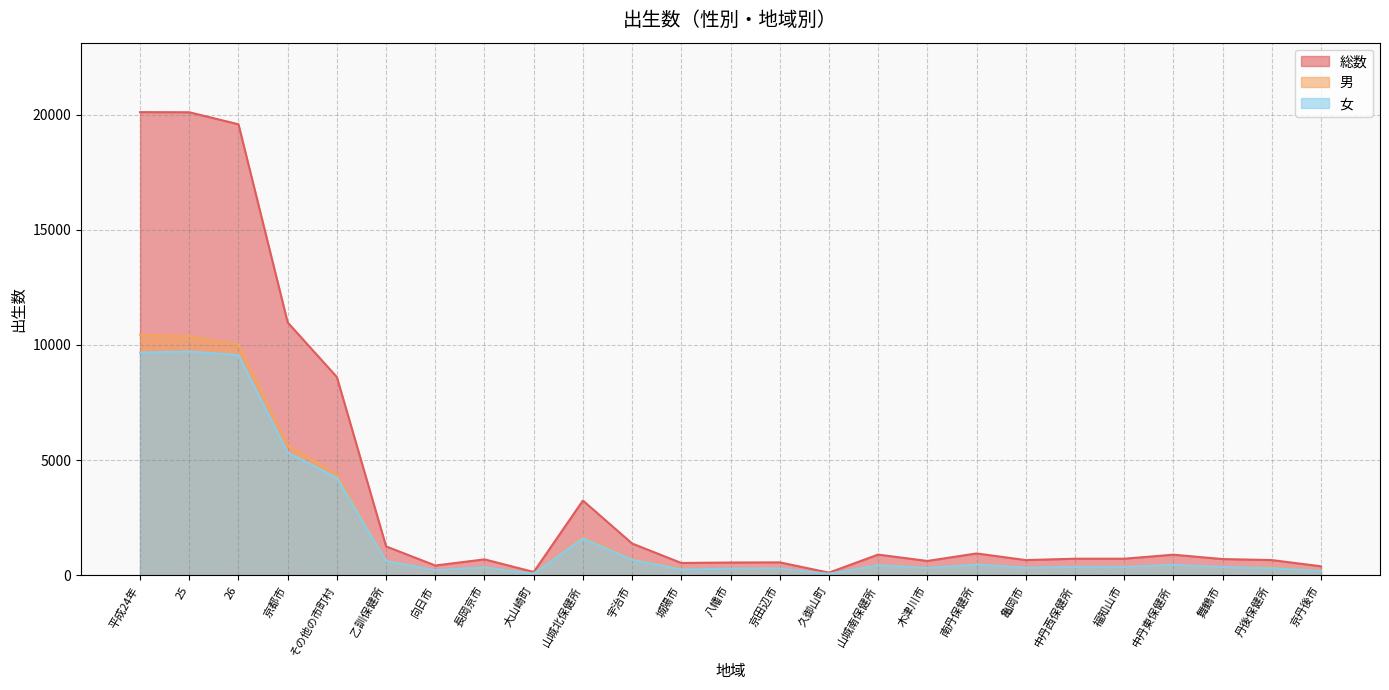

Where is 女 nearest to the value 4886?

京都市